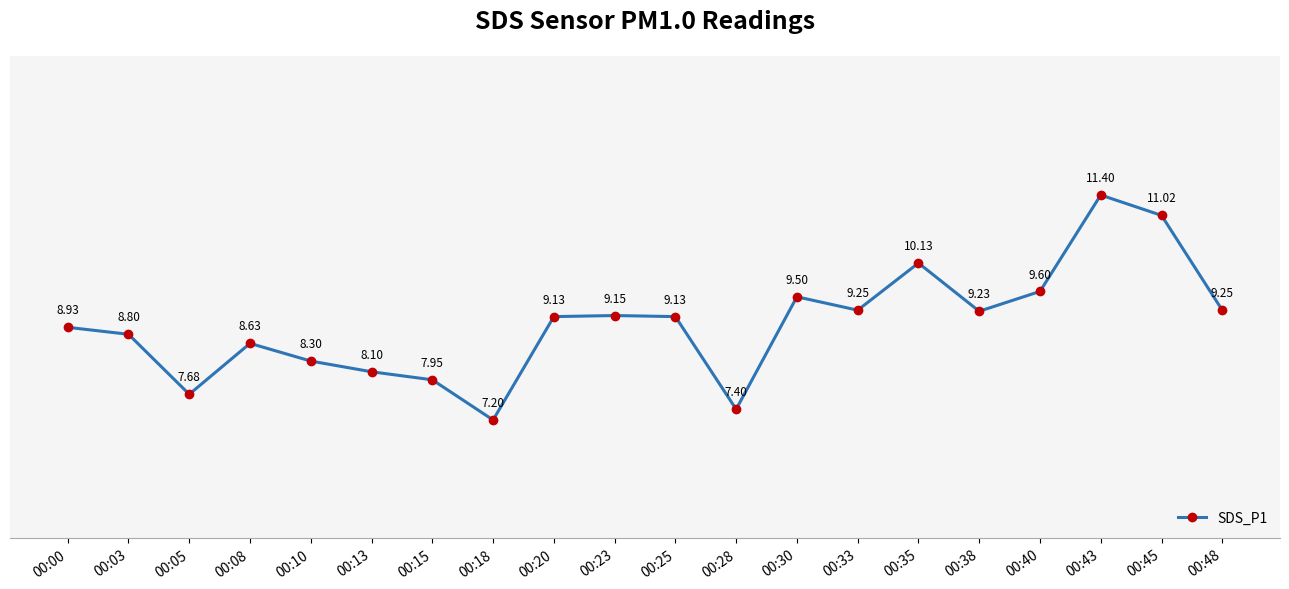

At which category does the data reach its first local peak?

00:08